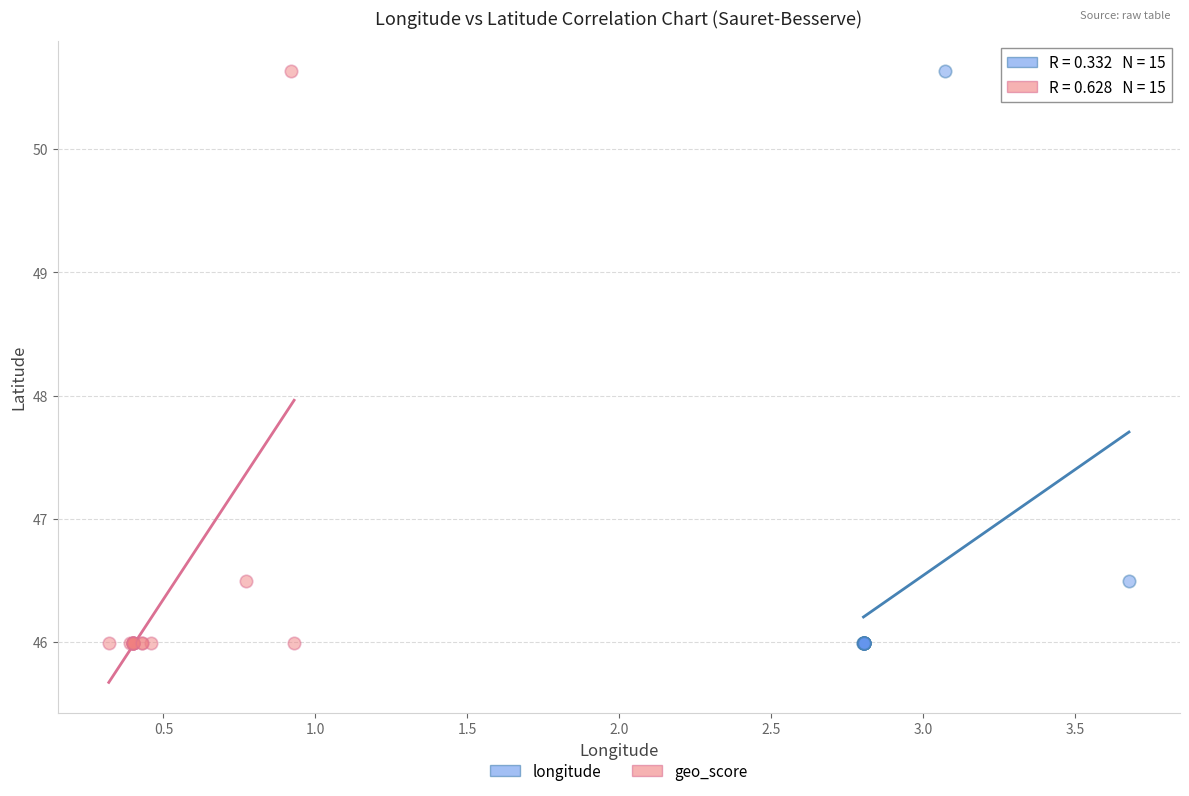

What are all the series names shown in the legend?

longitude, geo_score